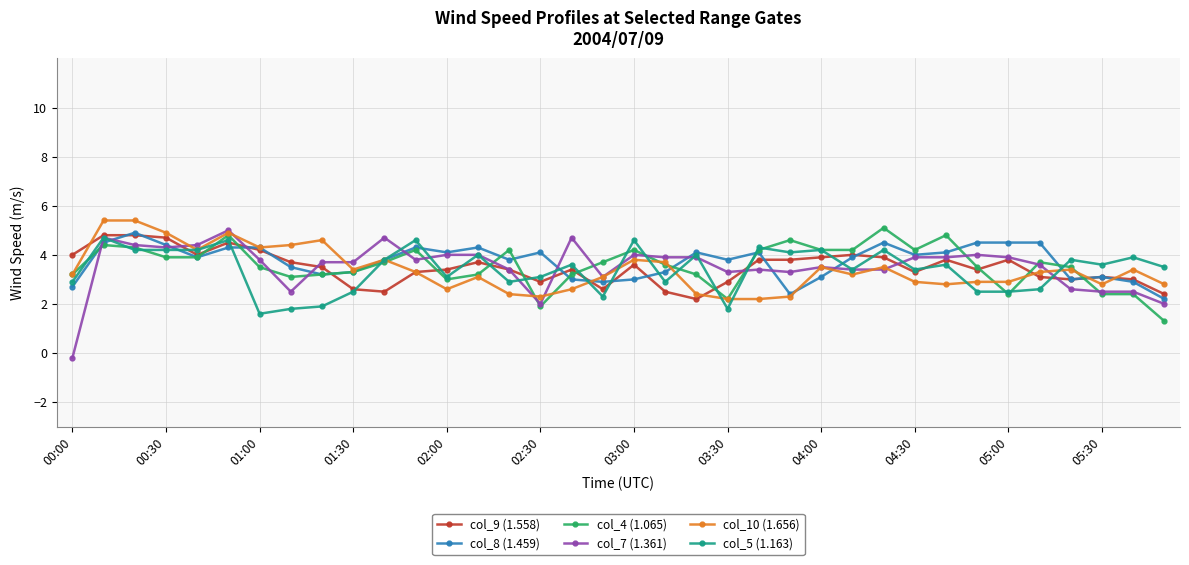

Reading left to right, transcribe all the data shown in this chart.

col_9 (1.558): 4.0	4.8	4.8	4.7	4.0	4.5	4.2	3.7	3.5	2.6	2.5	3.3	3.4	3.7	3.4	2.9	3.4	2.6	3.6	2.5	2.2	2.9	3.8	3.8	3.9	4.0	3.9	3.3	3.8	3.4	3.8	3.1	3.0	3.1	3.0	2.4
col_8 (1.459): 2.7	4.5	4.9	4.4	3.9	4.3	4.3	3.5	3.2	3.3	3.8	4.3	4.1	4.3	3.8	4.1	3.0	2.9	3.0	3.3	4.1	3.8	4.1	2.4	3.1	3.9	4.5	4.0	4.1	4.5	4.5	4.5	3.0	3.1	2.9	2.2
col_4 (1.065): 3.2	4.4	4.3	3.9	3.9	4.8	3.5	3.1	3.2	3.3	3.7	4.2	3.0	3.2	4.2	1.9	3.2	3.7	4.2	3.6	3.2	2.2	4.2	4.6	4.2	4.2	5.1	4.2	4.8	3.5	2.4	3.7	3.5	2.4	2.4	1.3
col_7 (1.361): -0.2	4.7	4.4	4.3	4.4	5.0	3.8	2.5	3.7	3.7	4.7	3.8	4.0	4.0	3.4	2.0	4.7	3.1	4.0	3.9	3.9	3.3	3.4	3.3	3.5	3.4	3.4	3.9	3.9	4.0	3.9	3.6	2.6	2.5	2.5	2.0
col_10 (1.656): 3.2	5.4	5.4	4.9	4.2	4.9	4.3	4.4	4.6	3.4	3.8	3.3	2.6	3.1	2.4	2.3	2.6	3.1	3.8	3.7	2.4	2.2	2.2	2.3	3.5	3.2	3.5	2.9	2.8	2.9	2.9	3.3	3.4	2.8	3.4	2.8
col_5 (1.163): 2.9	4.7	4.2	4.2	4.2	4.6	1.6	1.8	1.9	2.5	3.8	4.6	3.1	4.0	2.9	3.1	3.6	2.3	4.6	2.9	4.0	1.8	4.3	4.1	4.2	3.4	4.2	3.4	3.6	2.5	2.5	2.6	3.8	3.6	3.9	3.5